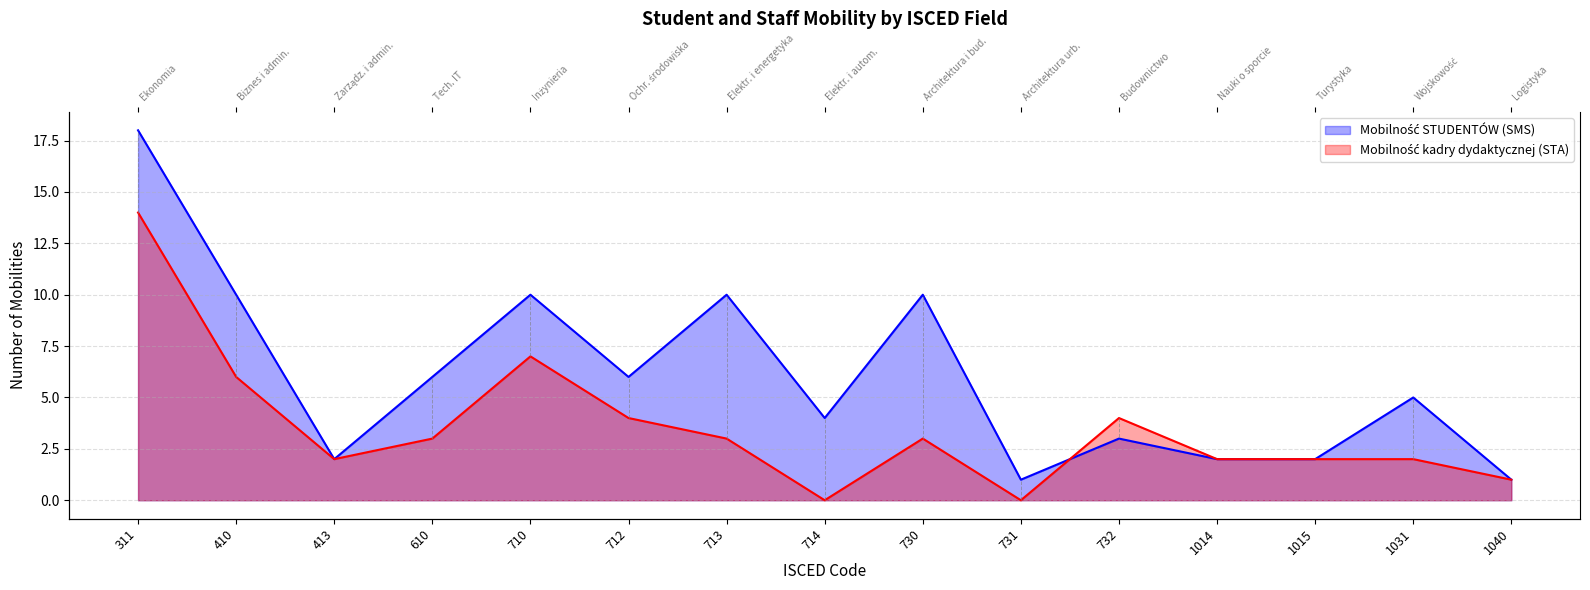

What is the difference between the maximum and minimum values in the Mobilność STUDENTÓW (SMS) series?

17